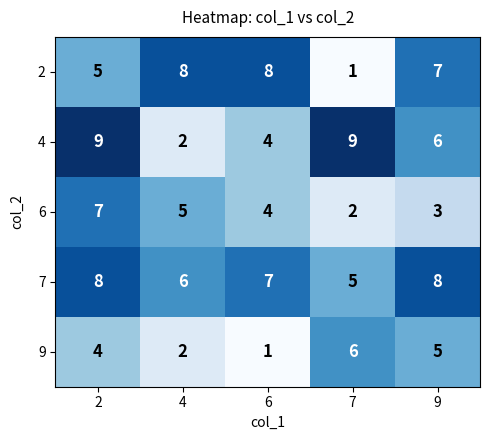

What is the difference between the maximum and minimum values in the 7 series?

3